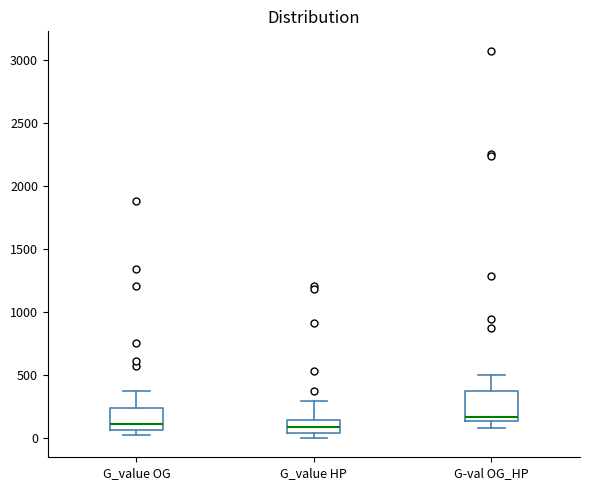

Where does the upper whisker of the box for G_value HP end on the y-axis? The values are not printed on the chart, so give them approximately, as read against the axis.

300